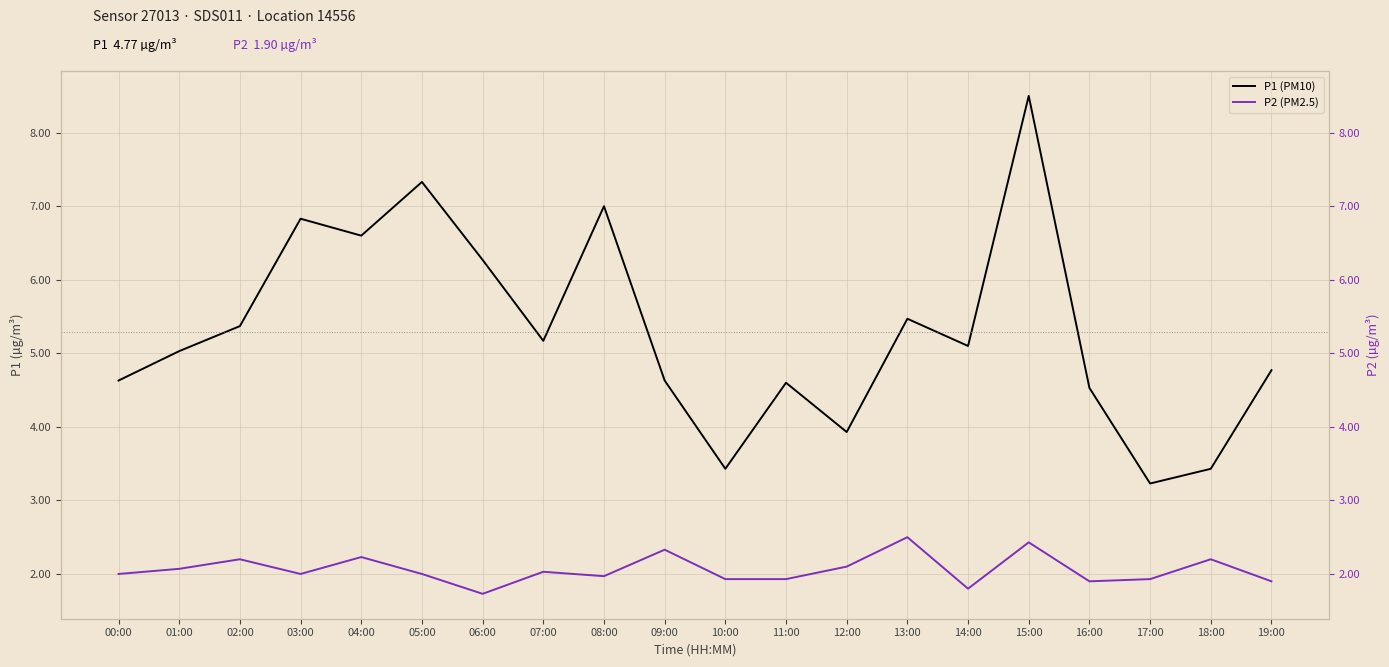

Which category has the highest value across all series?

15:00